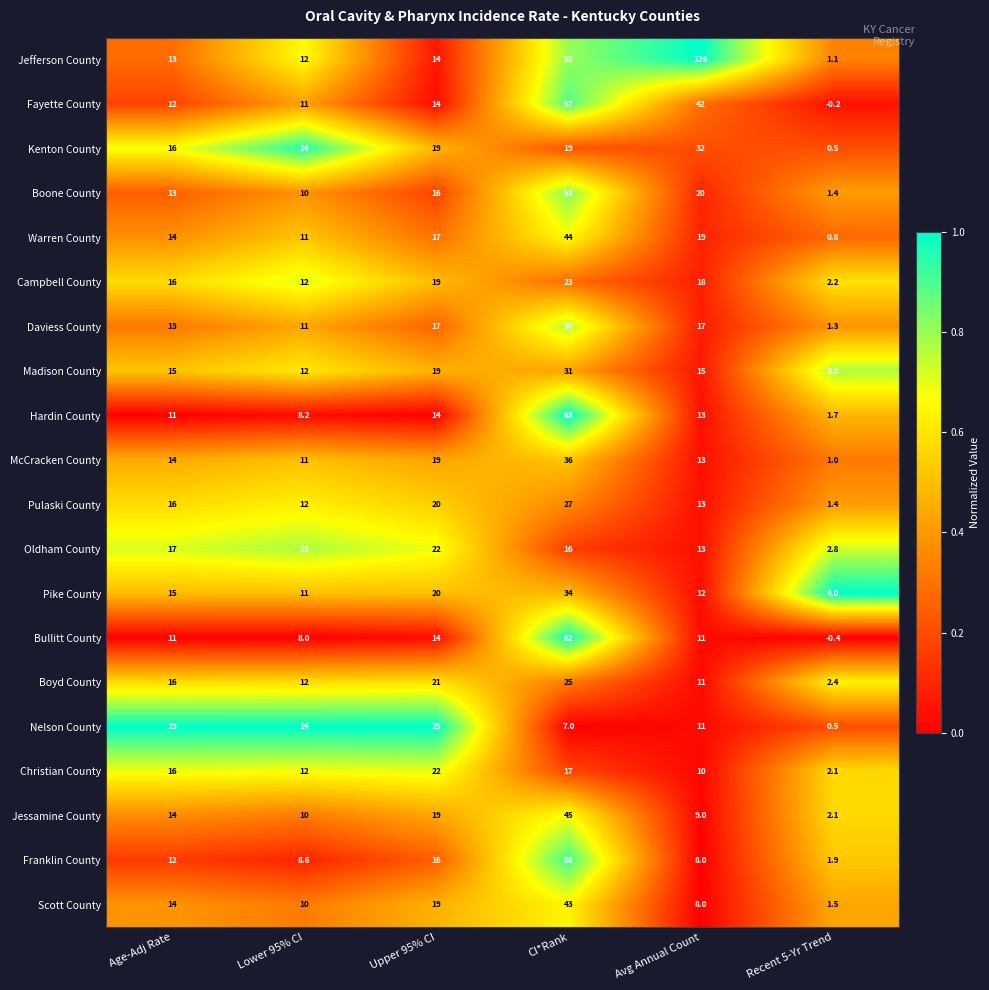

Which series has the widest spread of values?

Jefferson County